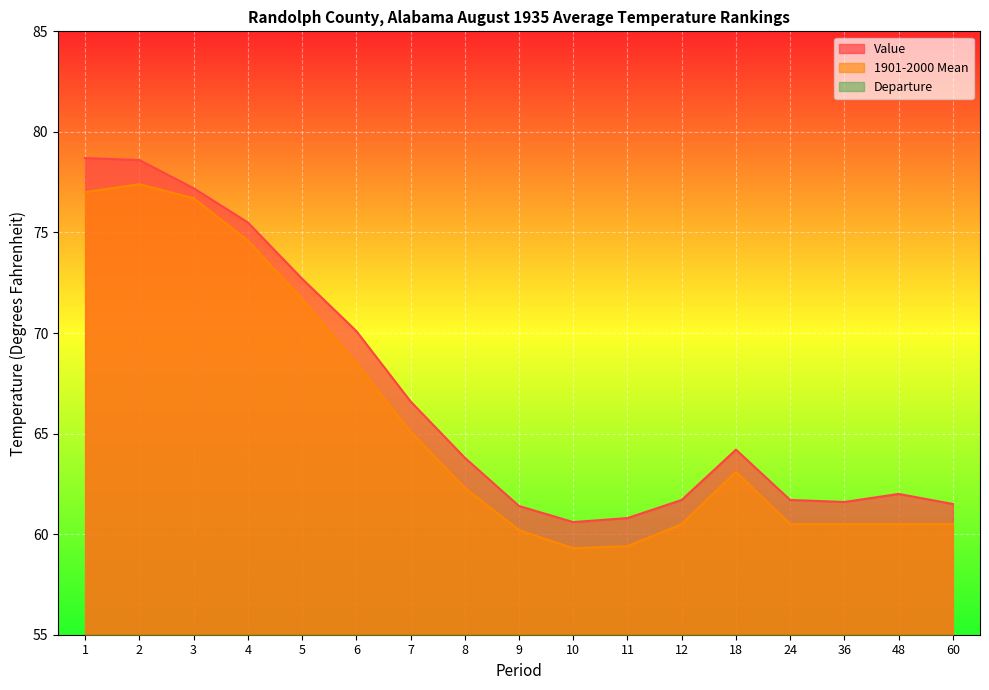

Which has a higher value, 10 or 36?

36